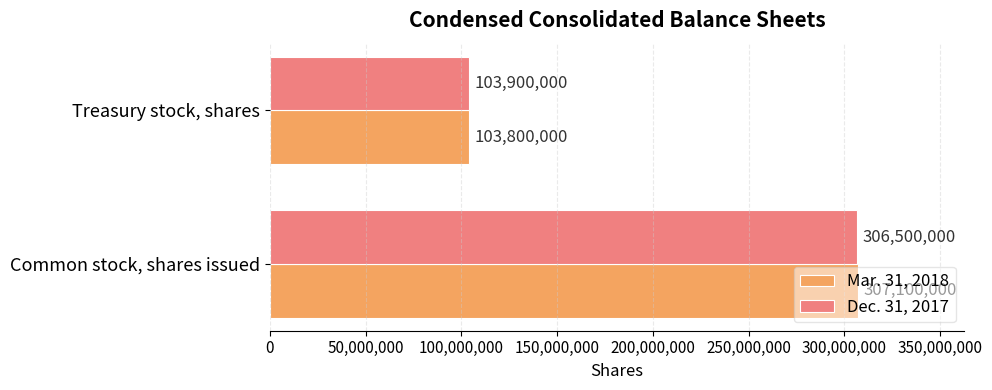

Which series has the largest total across all categories?

Mar. 31, 2018